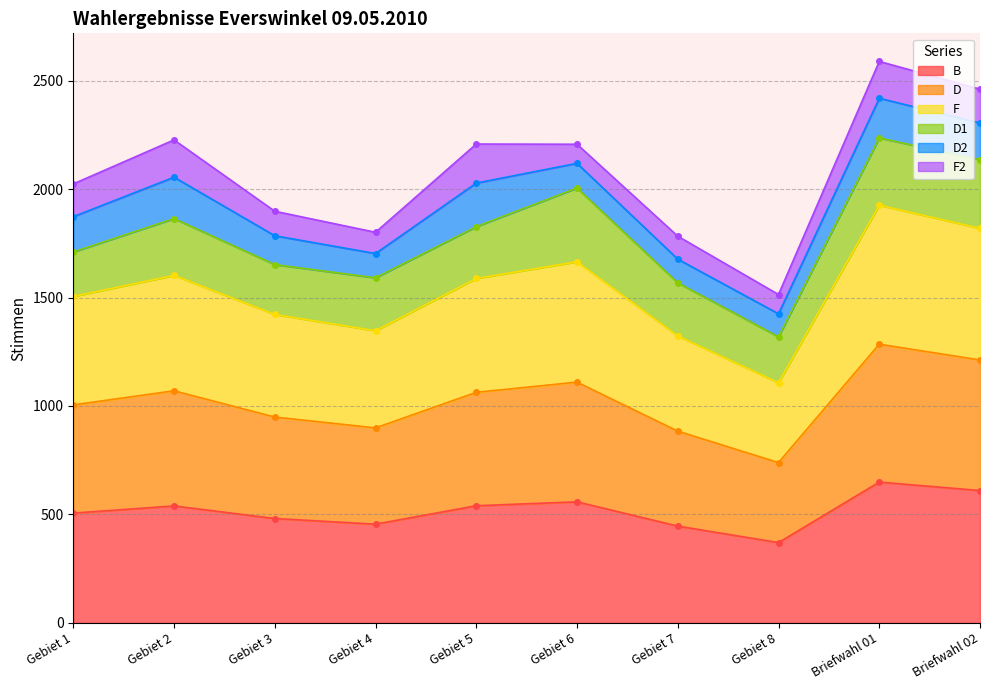

True or false: B and D cross at least once.

False